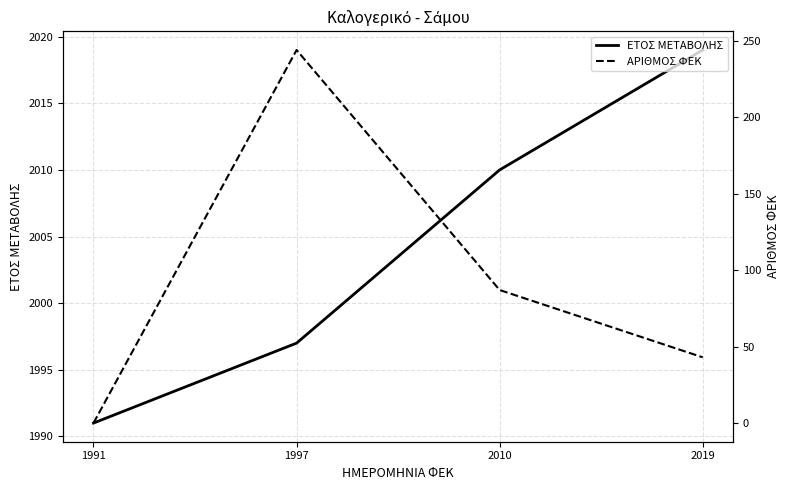

Is it true that ΑΡΙΘΜΟΣ ΦΕΚ equals 145 at 1997?

False